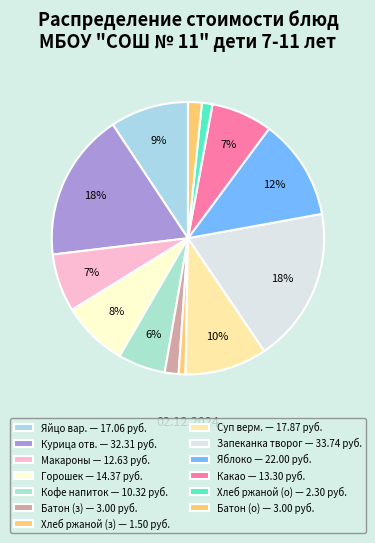

How many slices are in this pie chart?

13